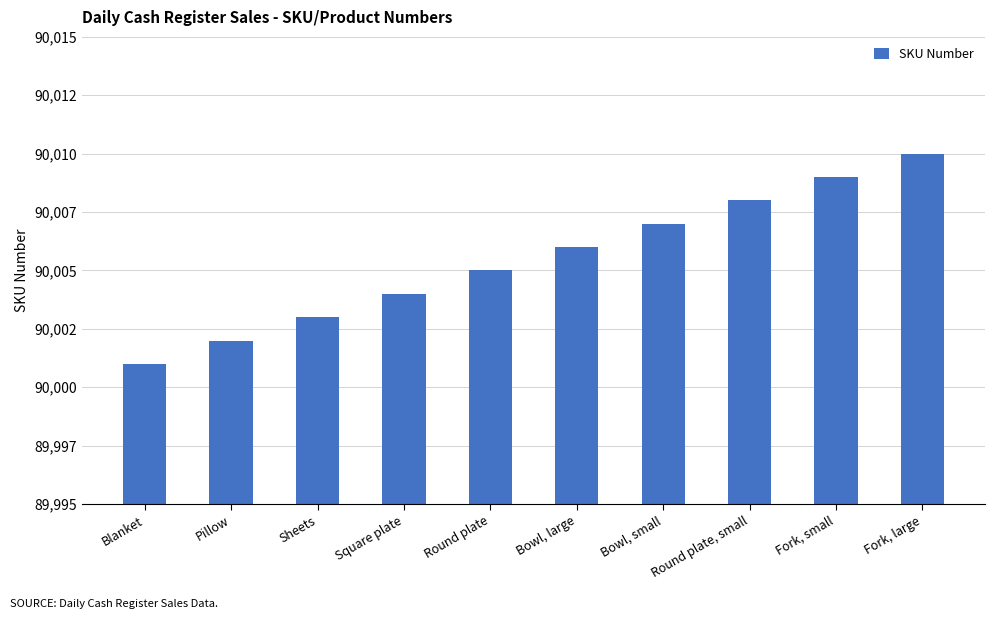

Are the bars grouped side by side (vs. stacked)?

No